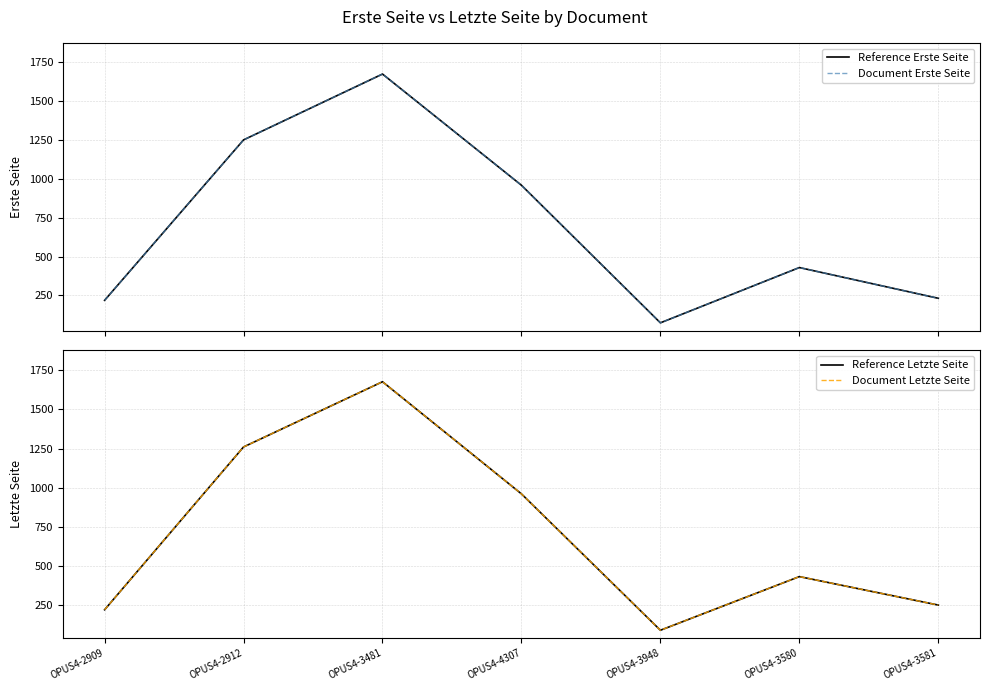

How many interior local peaks does the Reference Erste Seite series have?

2